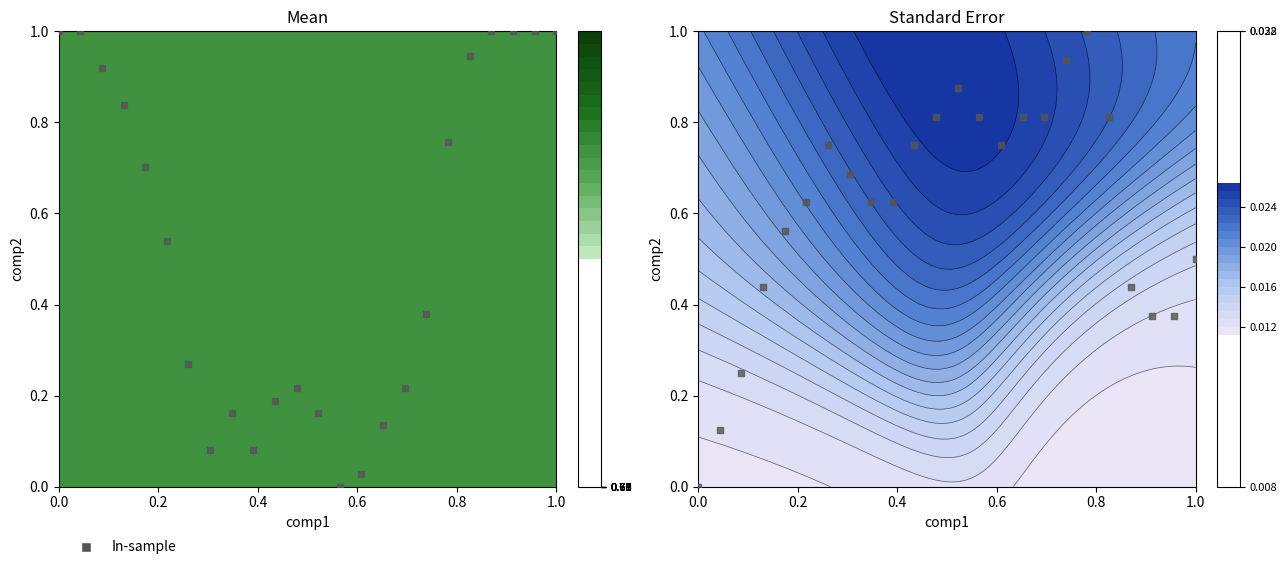

What is the difference between the maximum and minimum values?

1.0